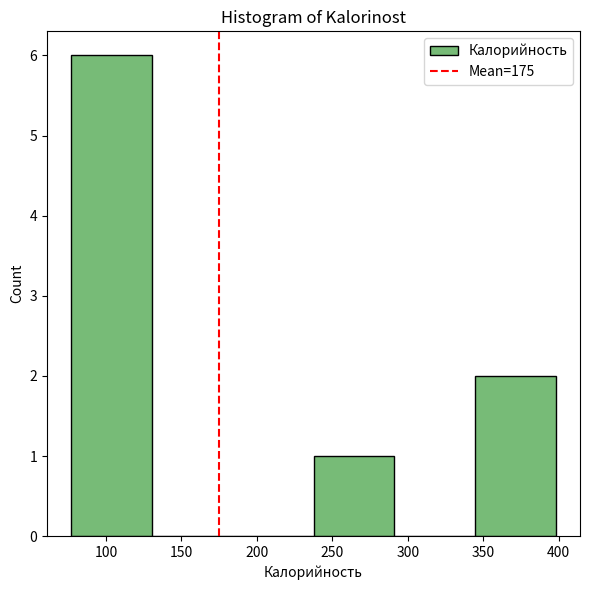

Which range on the x-axis has the tallest bar?

77.0 to 130.5